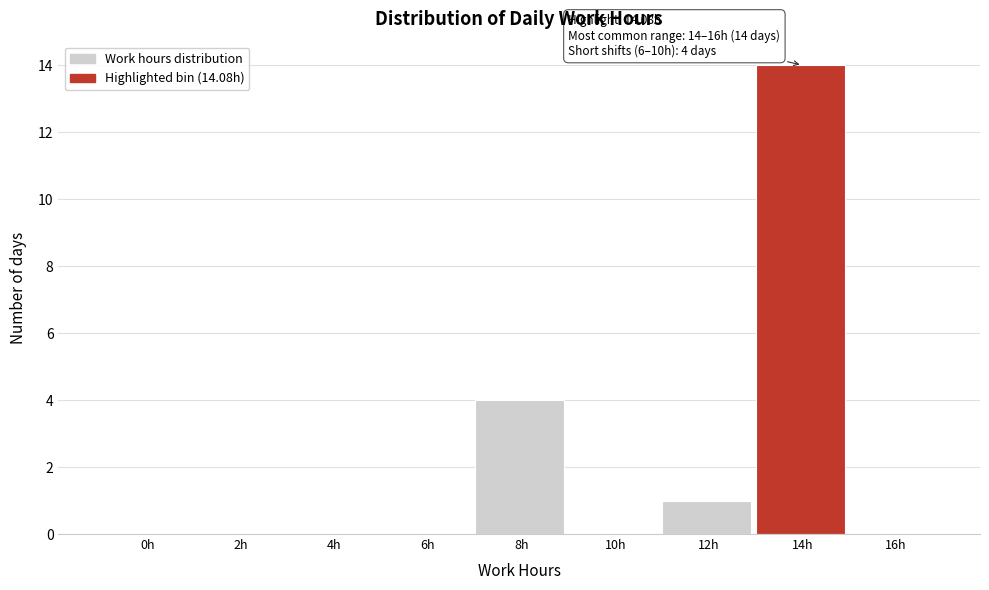

Reading left to right, transcribe all the data shown in this chart.

0h=0	2h=0	4h=0	6h=0	8h=4	10h=0	12h=1	14h=14	16h=0